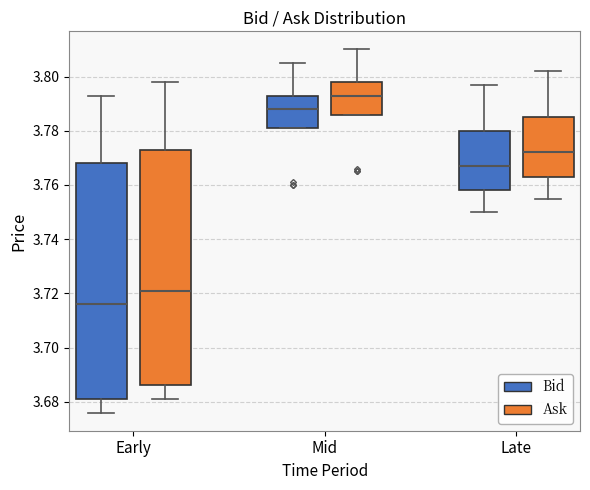

Where does the upper whisker of the box for Late (Bid) end on the y-axis? The values are not printed on the chart, so give them approximately, as read against the axis.

3.798